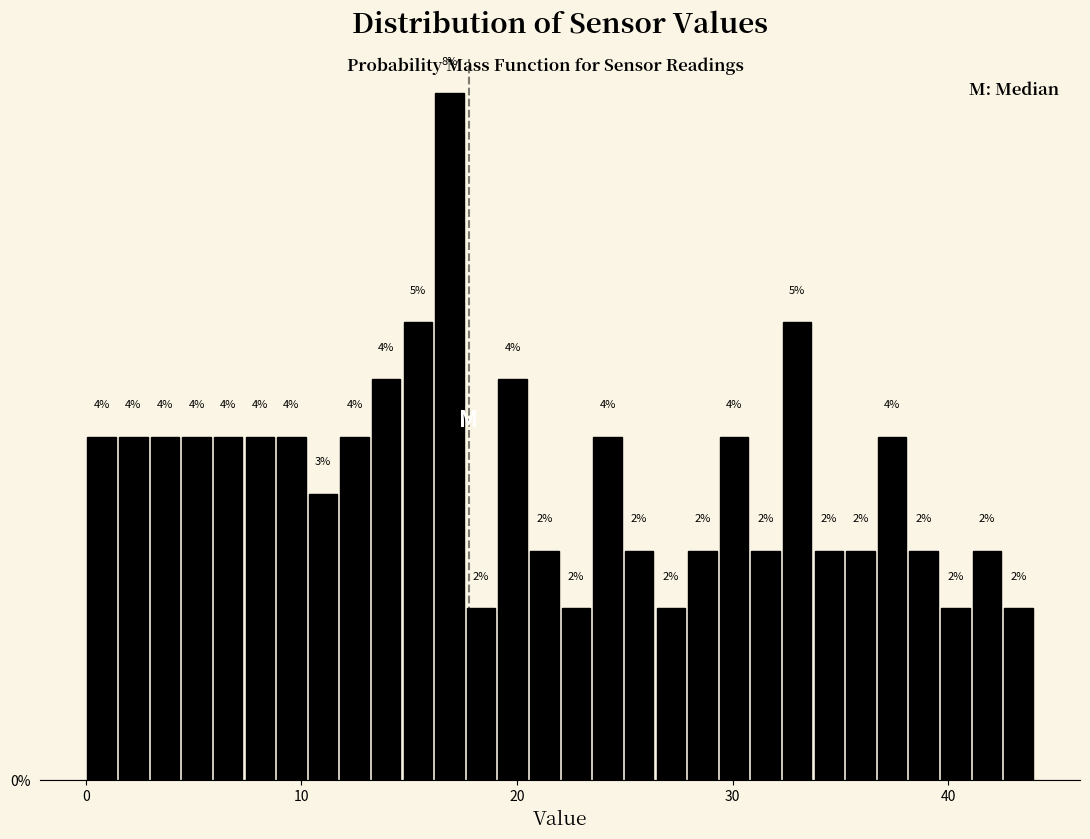

Around what value on the x-axis is the tallest bar? Give the approximate position of its centre, as read against the axis.

17